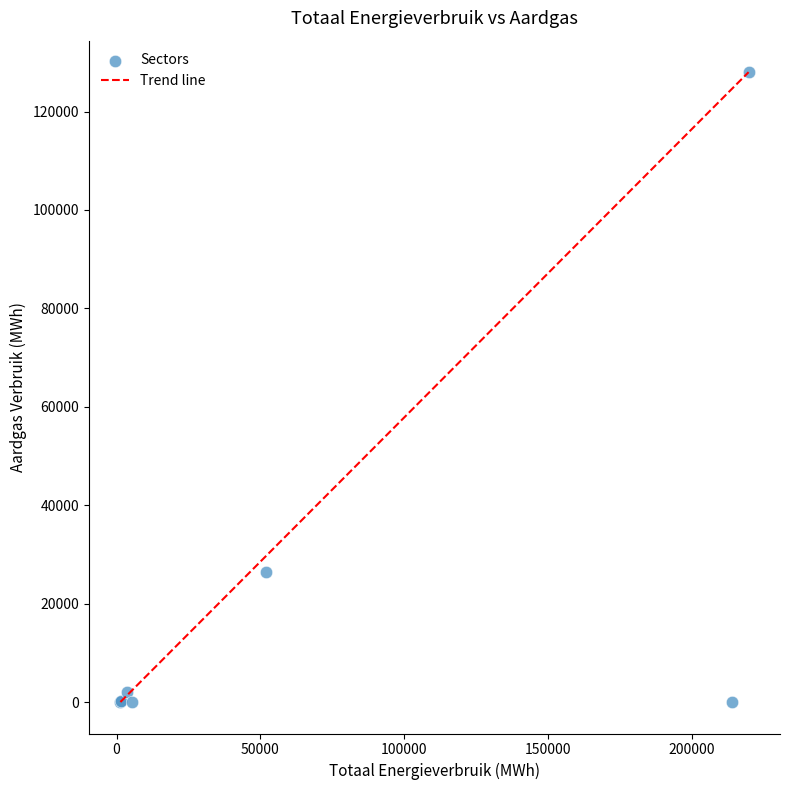

What Y value in the scatter plot is closest to 64001?

26341.5